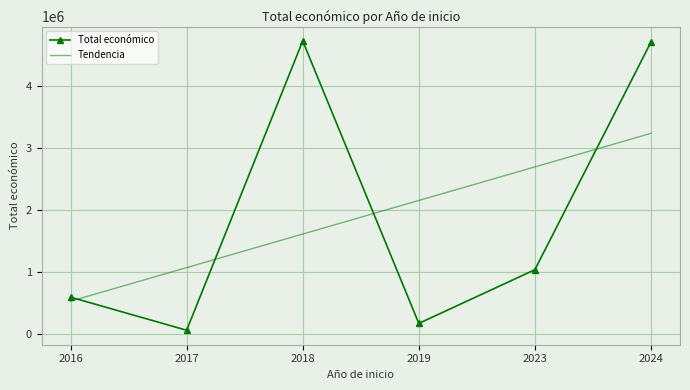

True or false: Tendencia and Total económico cross at least once.

True